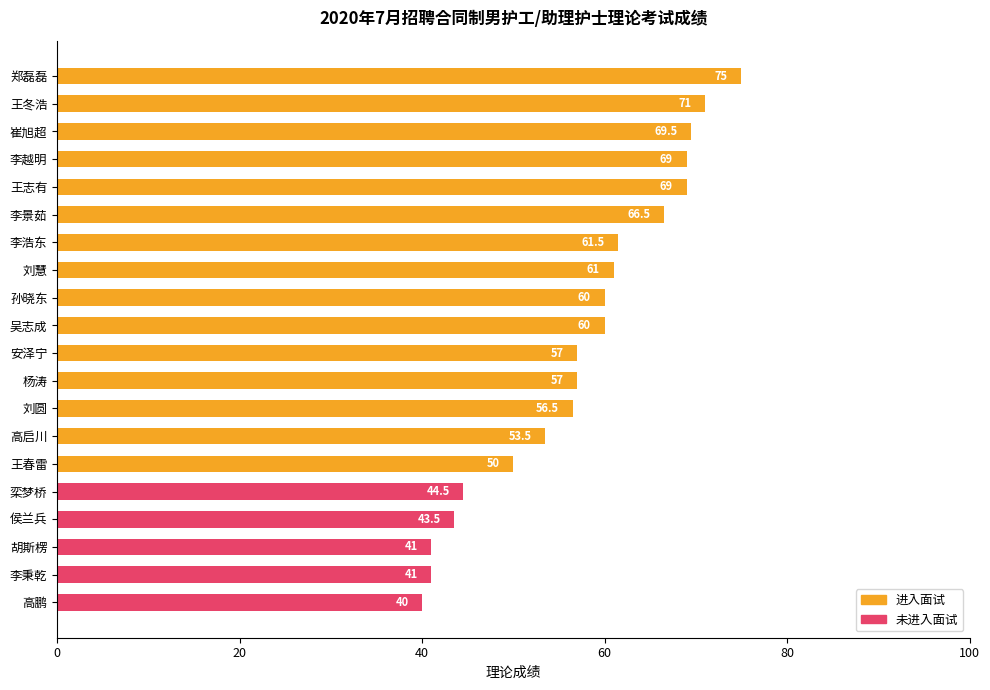

Where is the data nearest to the value 57?

安泽宁